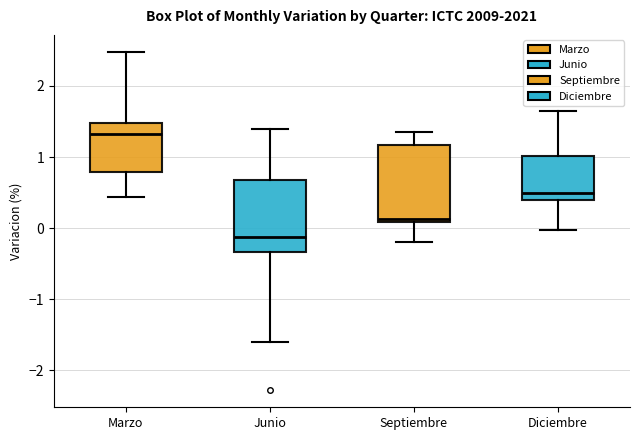

Reading left to right, transcribe this box plot: for each box, give where its median line is, the range the box spans, and where its two whiskers end, as read against the y-axis. The values are not printed on the chart, so give them approximately, as read against the axis.

Marzo: median 1.3, box 0.8 to 1.5, whiskers 0.4 to 2.5
Junio: median -0.1, box -0.3 to 0.7, whiskers -1.6 to 1.4
Septiembre: median 0.1 (just above the box's lower edge), box 0.1 to 1.2, whiskers -0.2 to 1.4
Diciembre: median 0.5, box 0.4 to 1.0, whiskers 0.0 to 1.7